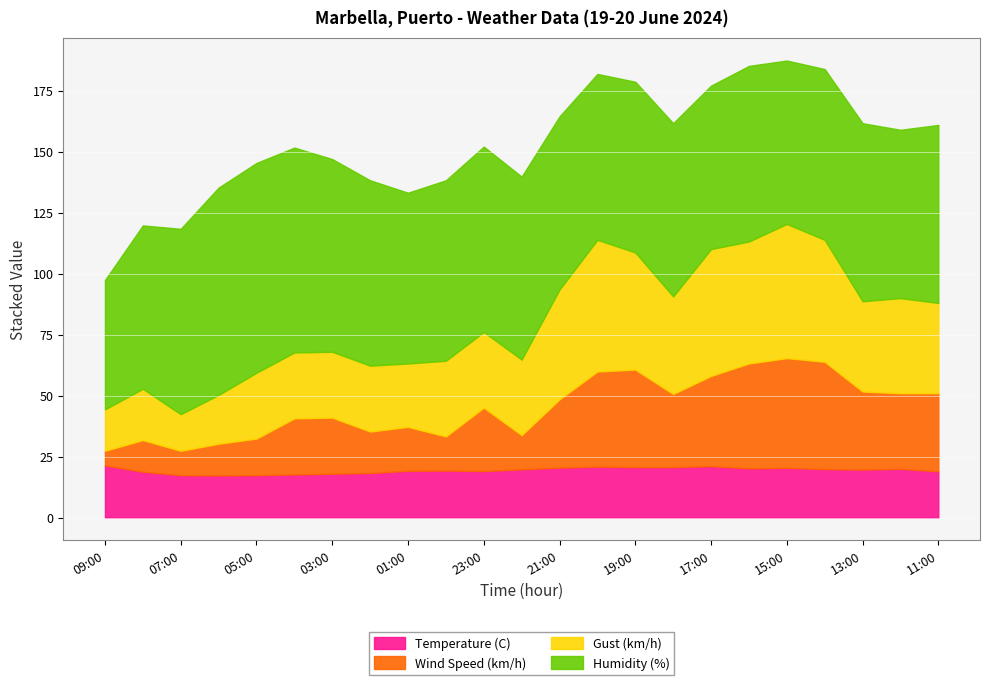

Reading left to right, extract all data points from this chart.

Temperature (C): 21.4	18.8	17.4	17.3	17.4	17.7	18.0	18.3	19.2	19.3	19.1	19.8	20.5	20.9	20.7	20.7	21.1	20.2	20.4	19.9	19.7	20.0	19.0
Wind Speed (km/h): 6.0	13.0	10.0	13.0	15.0	23.0	23.0	17.0	18.0	14.0	26.0	14.0	28.0	39.0	40.0	30.0	37.0	43.0	45.0	44.0	32.0	31.0	32.0
Gust (km/h): 17.0	21.0	15.0	20.0	27.0	27.0	27.0	27.0	26.0	31.0	31.0	31.0	45.0	54.0	48.0	40.0	52.0	50.0	55.0	50.0	37.0	39.0	37.0
Humidity (%): 53.0	67.0	76.0	85.0	86.0	84.0	79.0	76.0	70.0	74.0	76.0	75.0	71.0	68.0	70.0	71.0	67.0	72.0	67.0	70.0	73.0	69.0	73.0